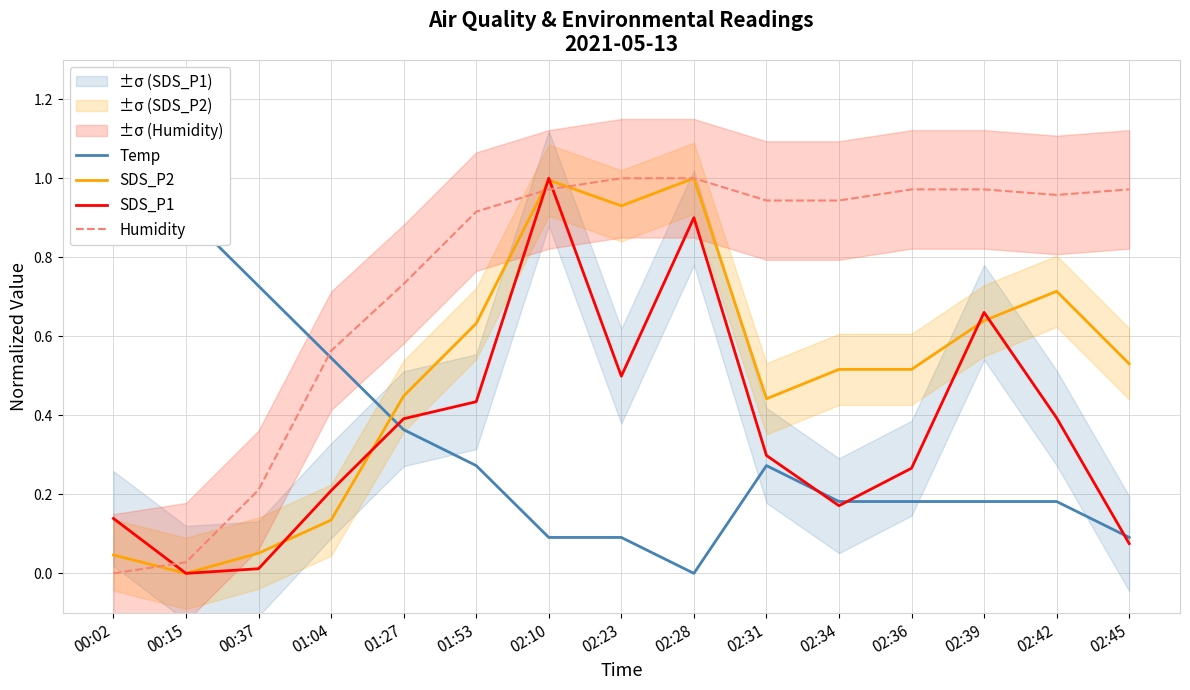

Between which two adjacent categories do SDS_P2 and SDS_P1 first intersect?

00:37 and 01:04